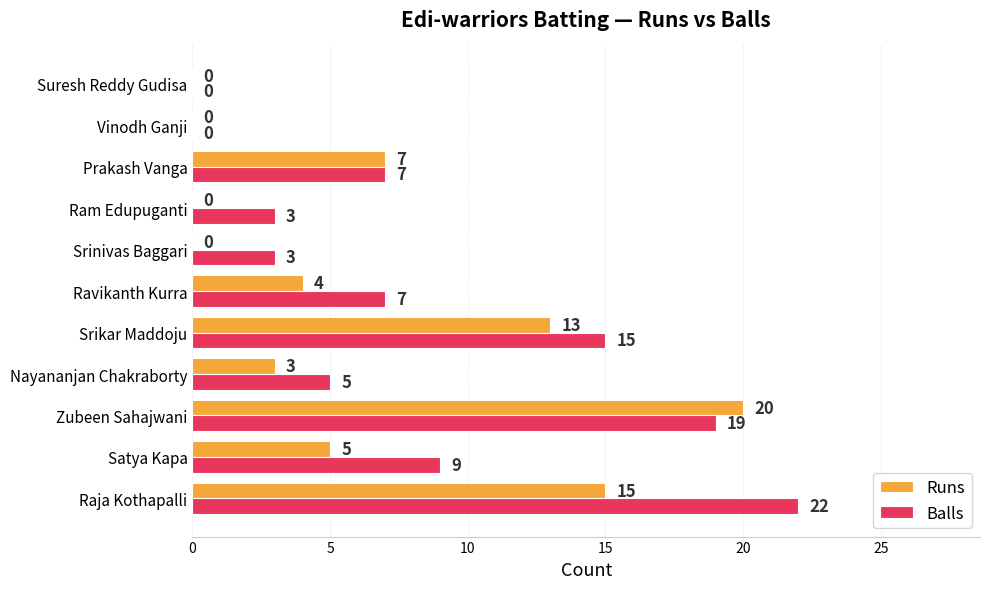

How many Runs values are between 0 and 13?

9